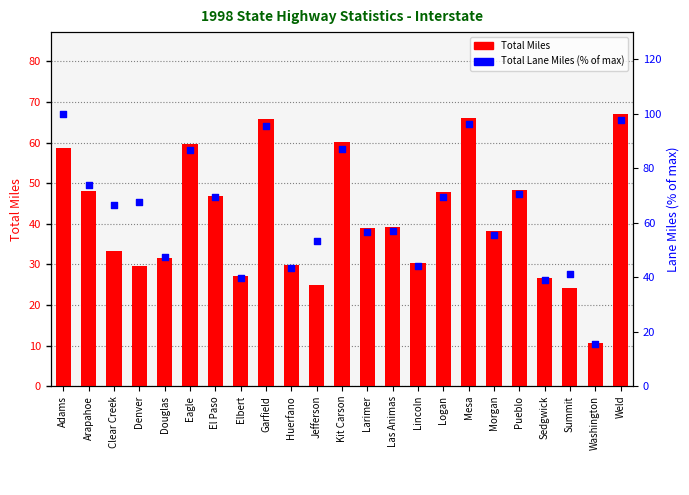

Which series has the largest total across all categories?

Total Lane Miles (% of max)